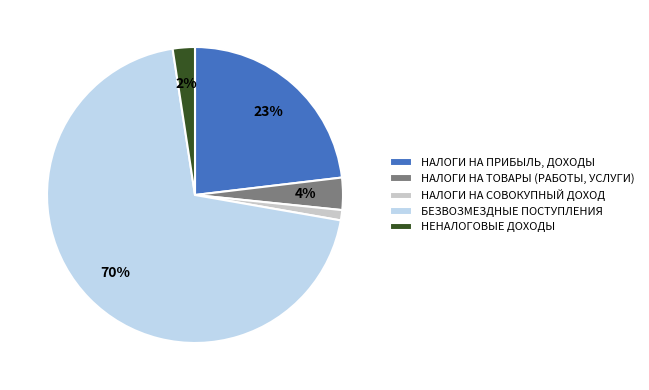

To the nearest percent, what is the average slice percentage?

20%